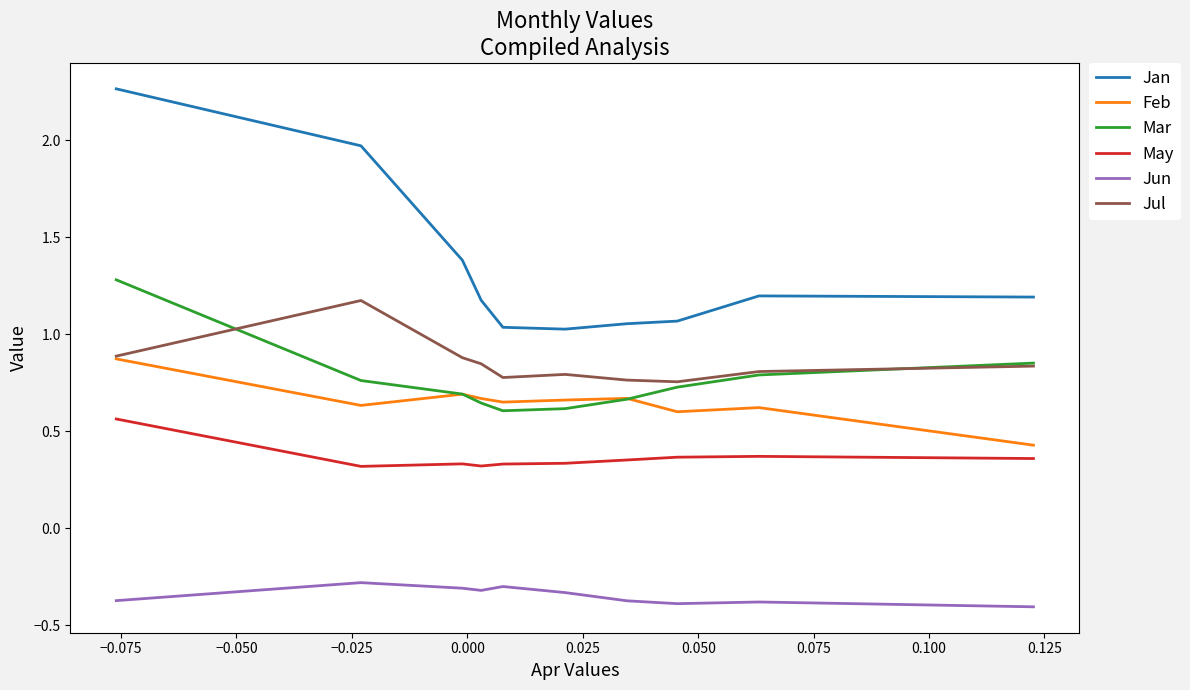

Which series has the widest spread of values?

Jan